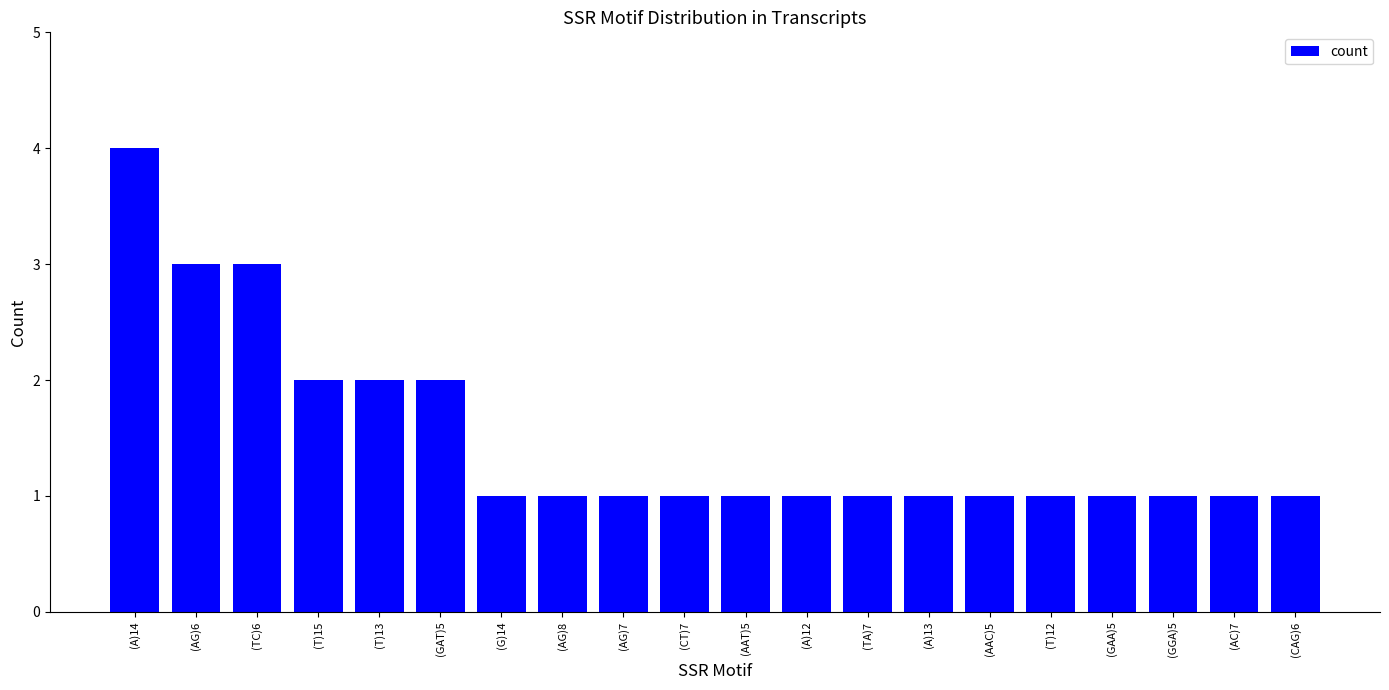

True or false: the data shows 2 at (AG)7.

False